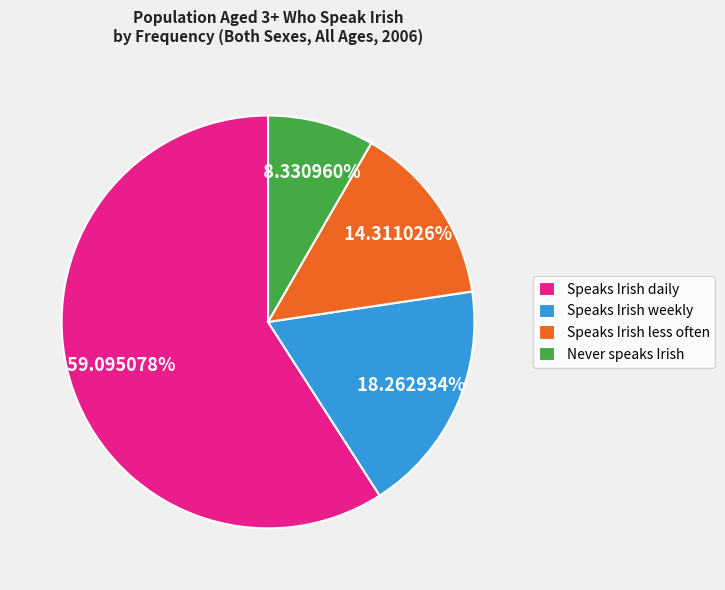

To the nearest percent, what is the difference between the Never speaks Irish and Speaks Irish weekly slice percentages?

10%